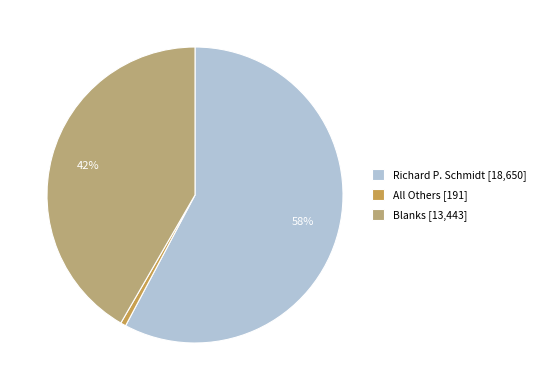

Is it true that Blanks is 42% of the pie?

True